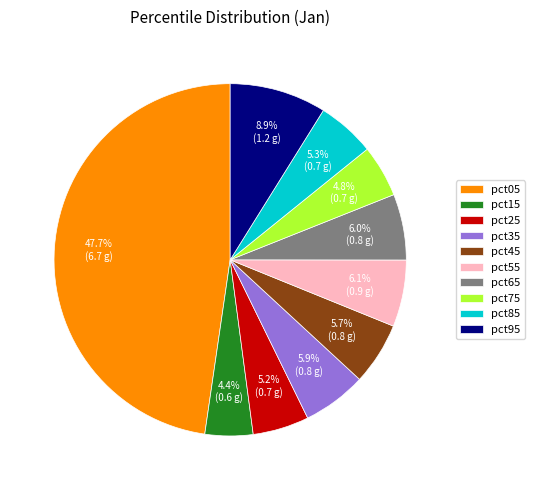

How many segments does this pie chart have?

10